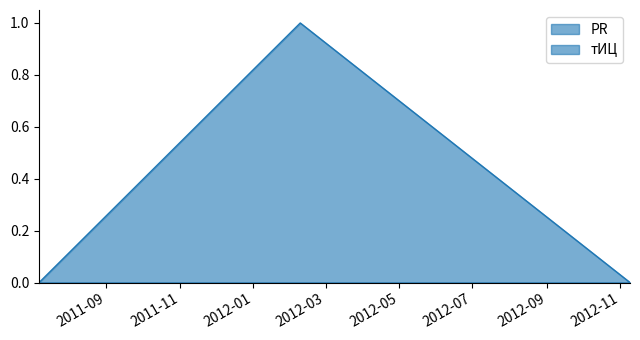

Reading right to left, transcribe all the data shown in this chart.

2012-11-09=0	2012-02-09=1	2011-07-07=0